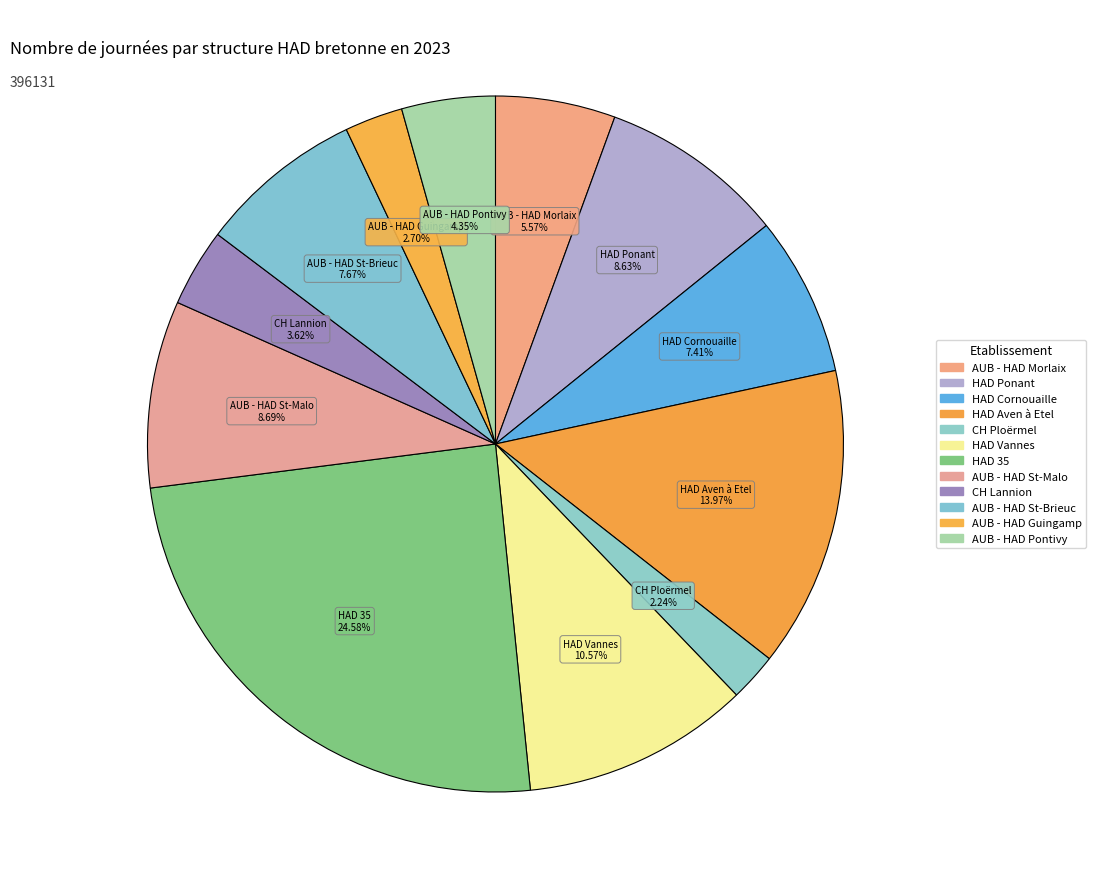

How many segments does this pie chart have?

12